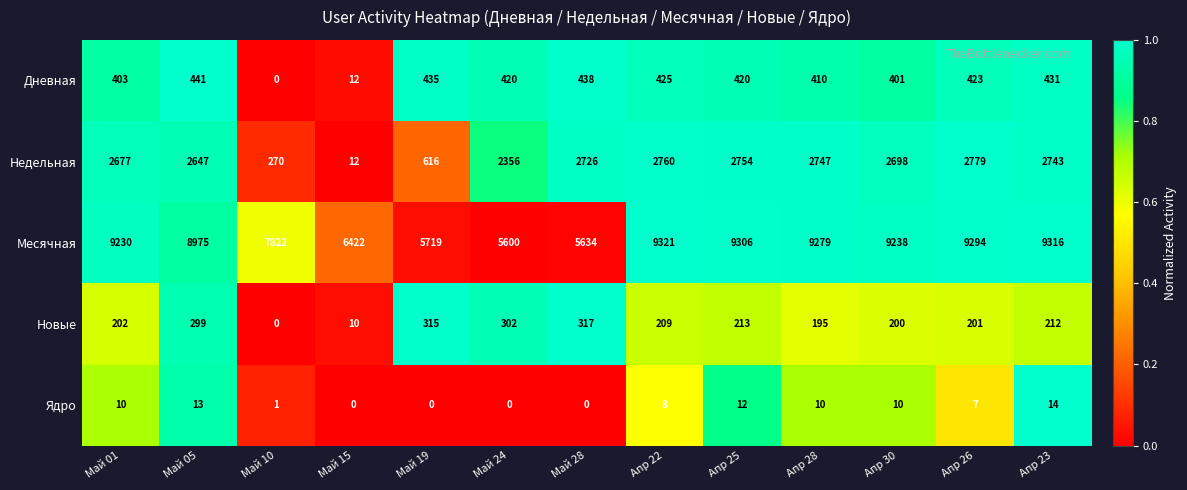

Which series changed the most between Май 15 and Апр 22?

Месячная